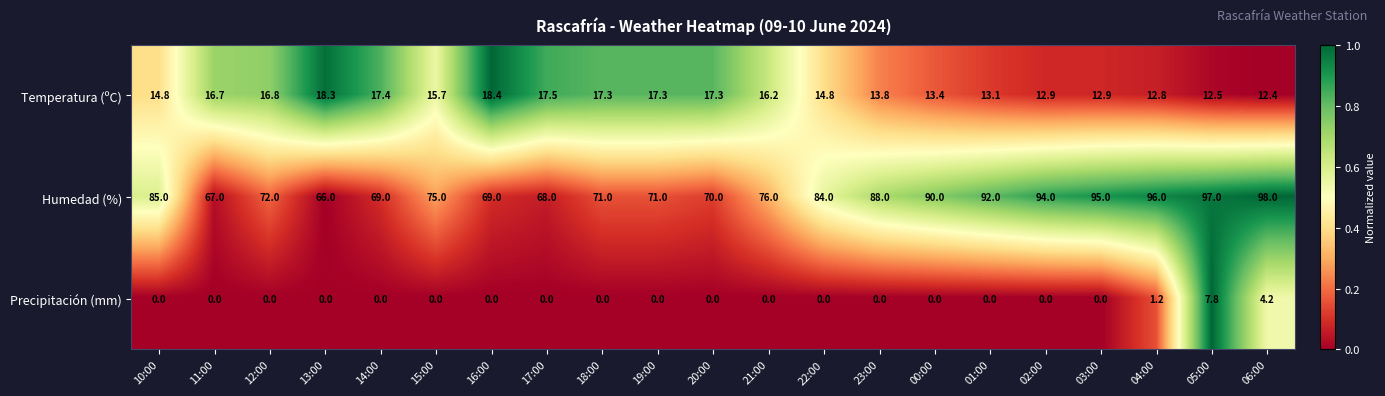

Which series changed the most between 17:00 and 19:00?

Humedad (%)